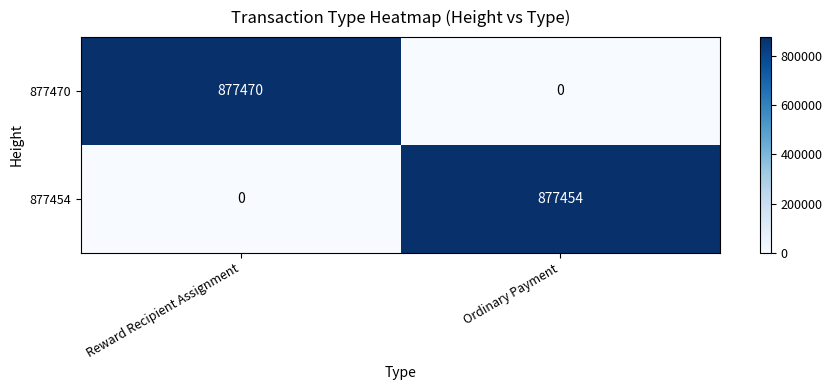

Count the number of data series in this chart.

2